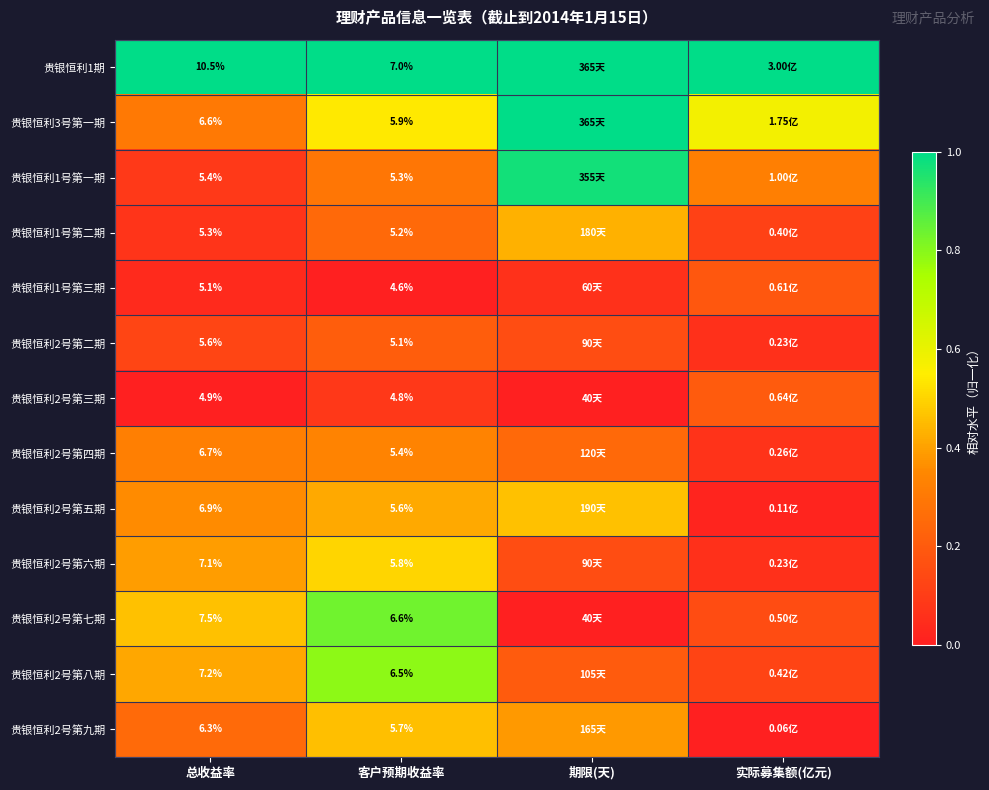

What is the difference between the maximum and minimum values in the 贵银恒利3号第一期 series?

0.7